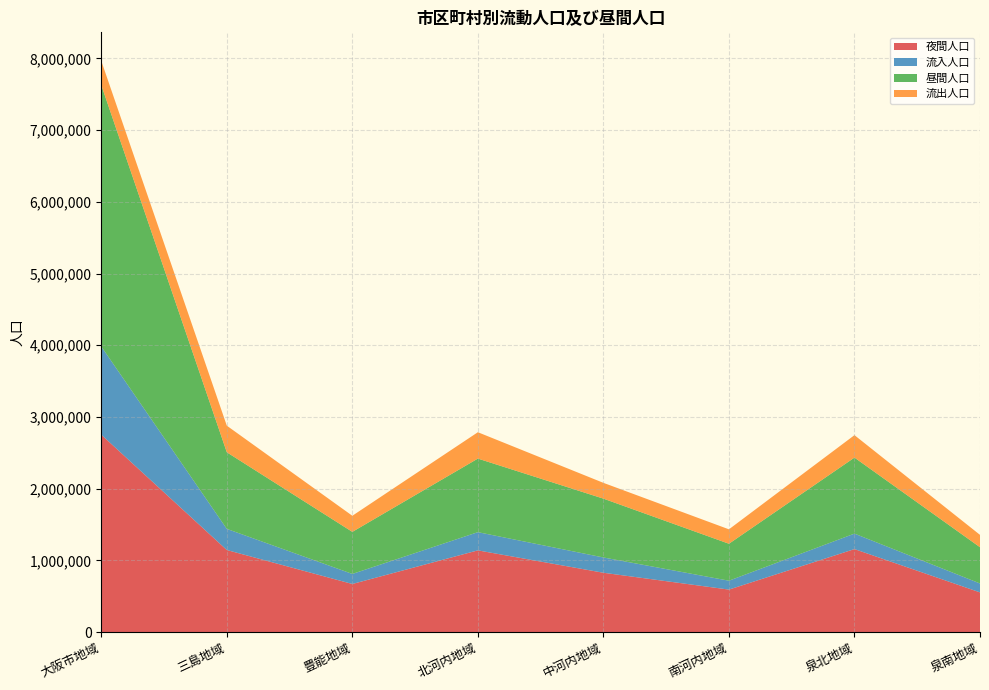

Reading left to right, transcribe all the data shown in this chart.

夜間人口: 2752412	1144378	670777	1139459	827357	592506	1157270	553526
流入人口: 1230285	294885	140246	254093	213203	124034	215847	124266
昼間人口: 3645921	1068259	586446	1025826	820368	515293	1060151	505601
流出人口: 336776	371004	224577	367726	220192	201247	312966	172191